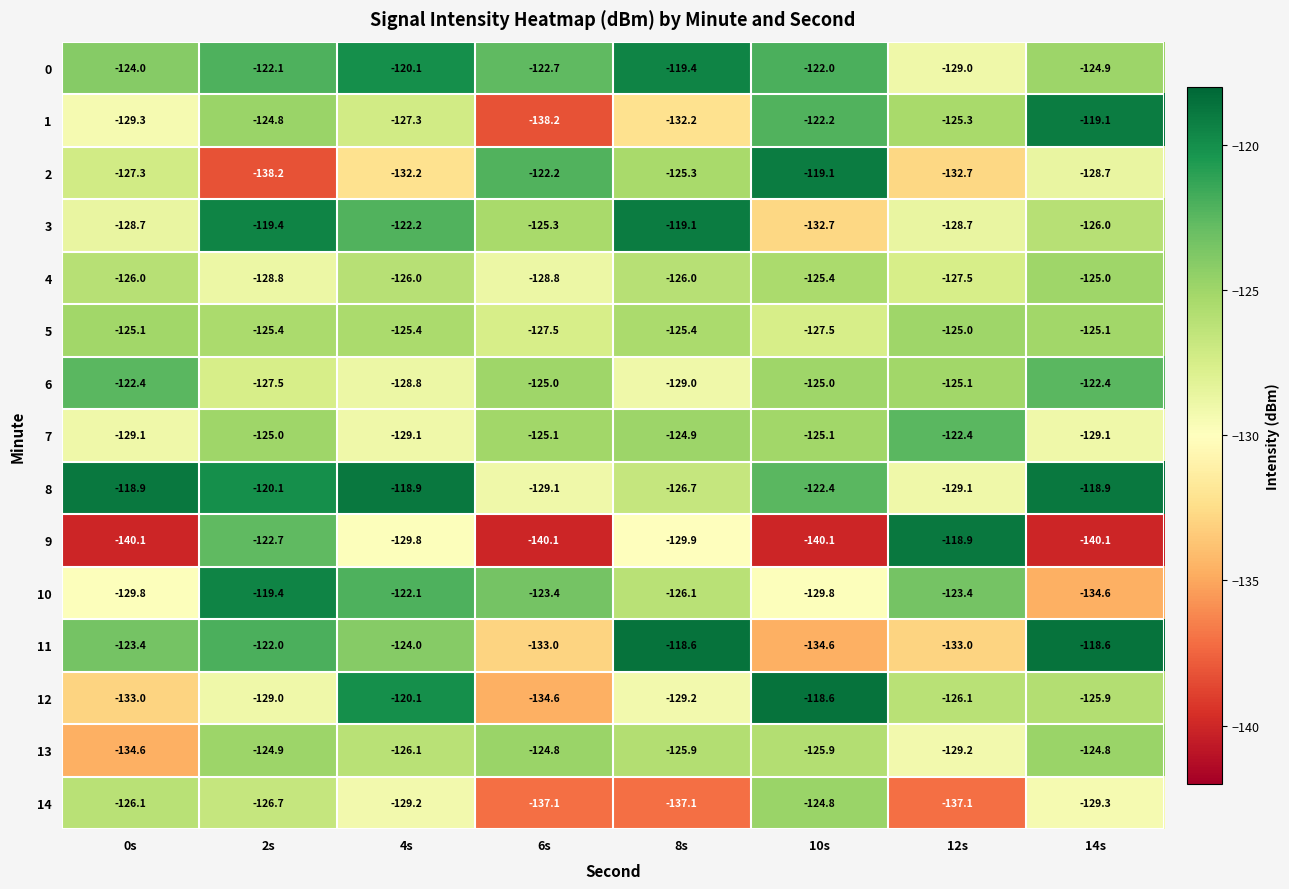

What is the highest value of the 7 series?

-122.4